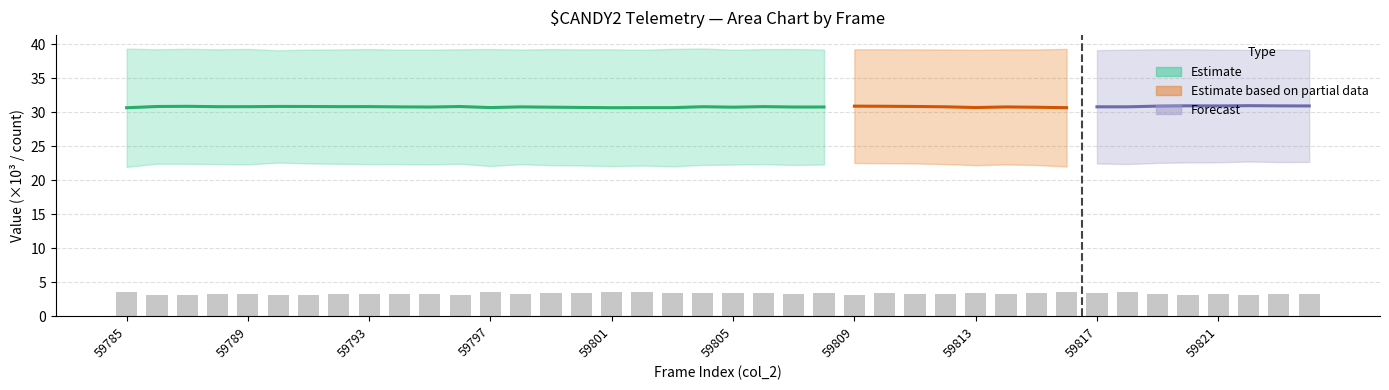

The value at 59793 is 3.3. True or false?

True